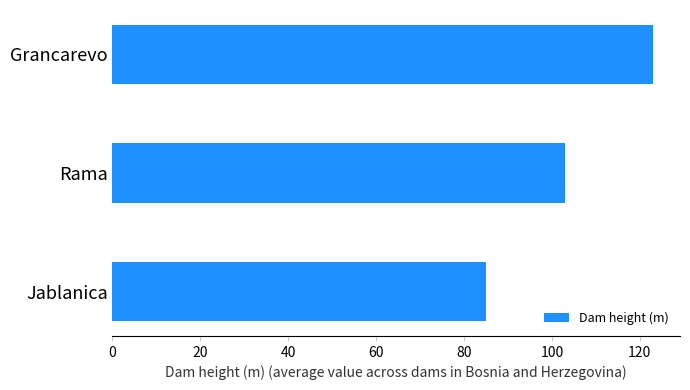

Does the chart contain any negative values?

No